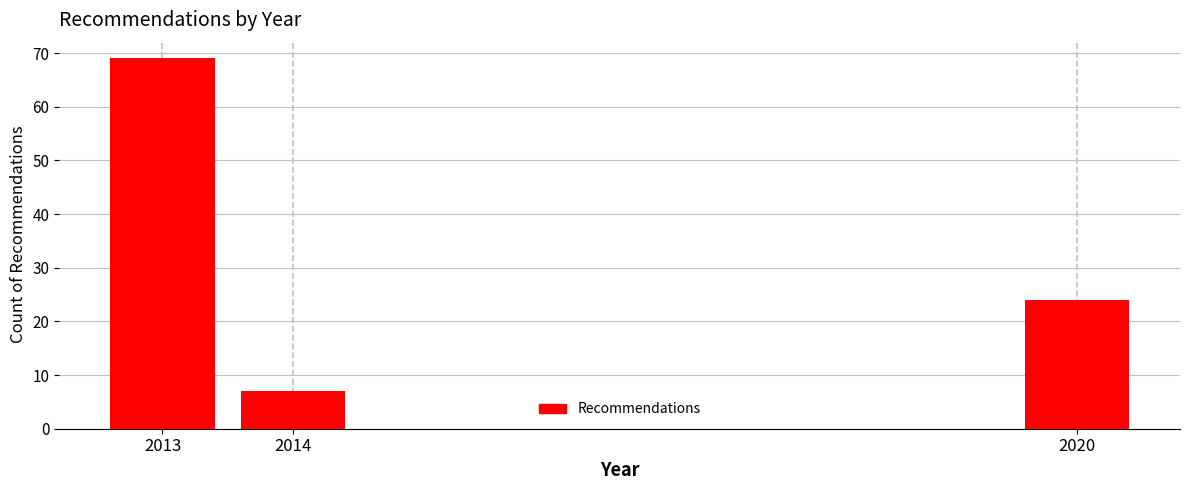

Reading left to right, transcribe all the data shown in this chart.

69	7	24